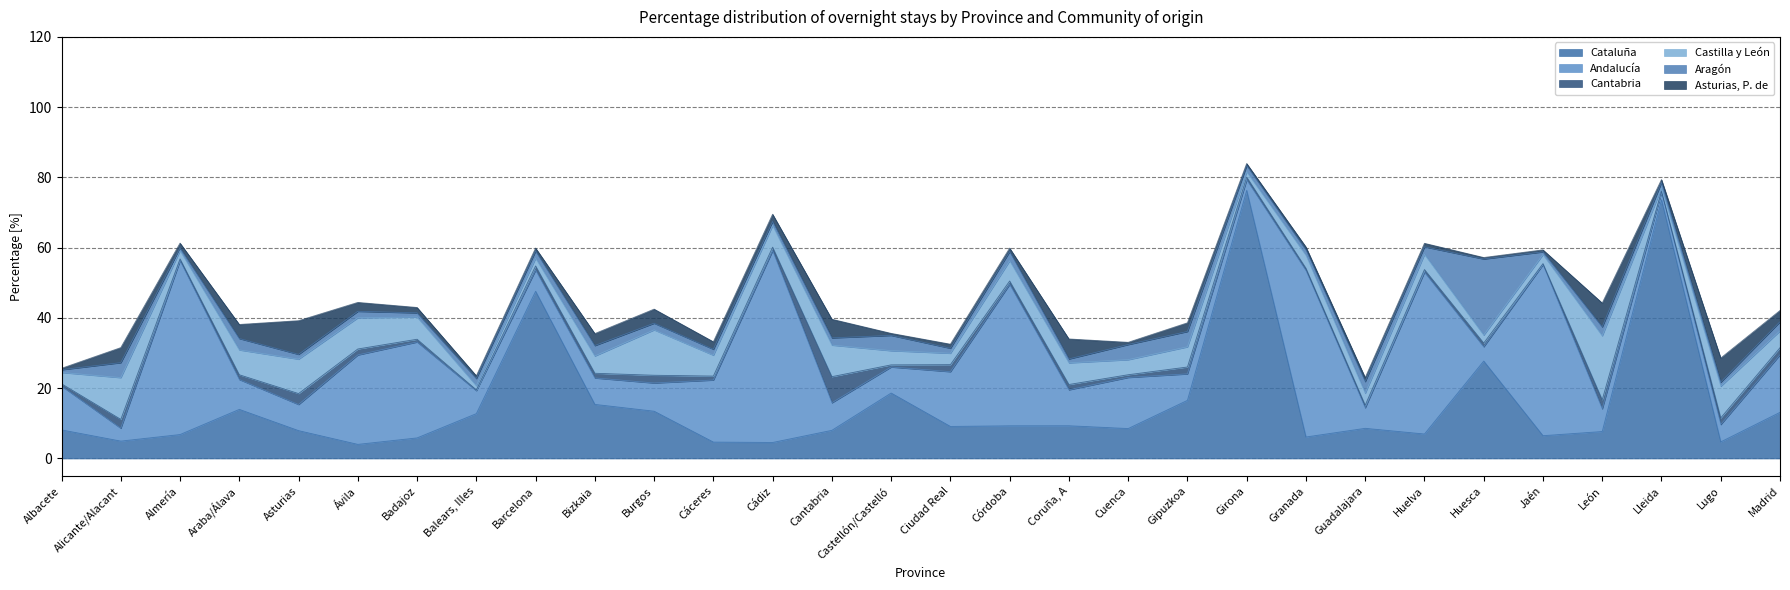

The value of Andalucía at Alicante/Alacant is 5.8. True or false?

False